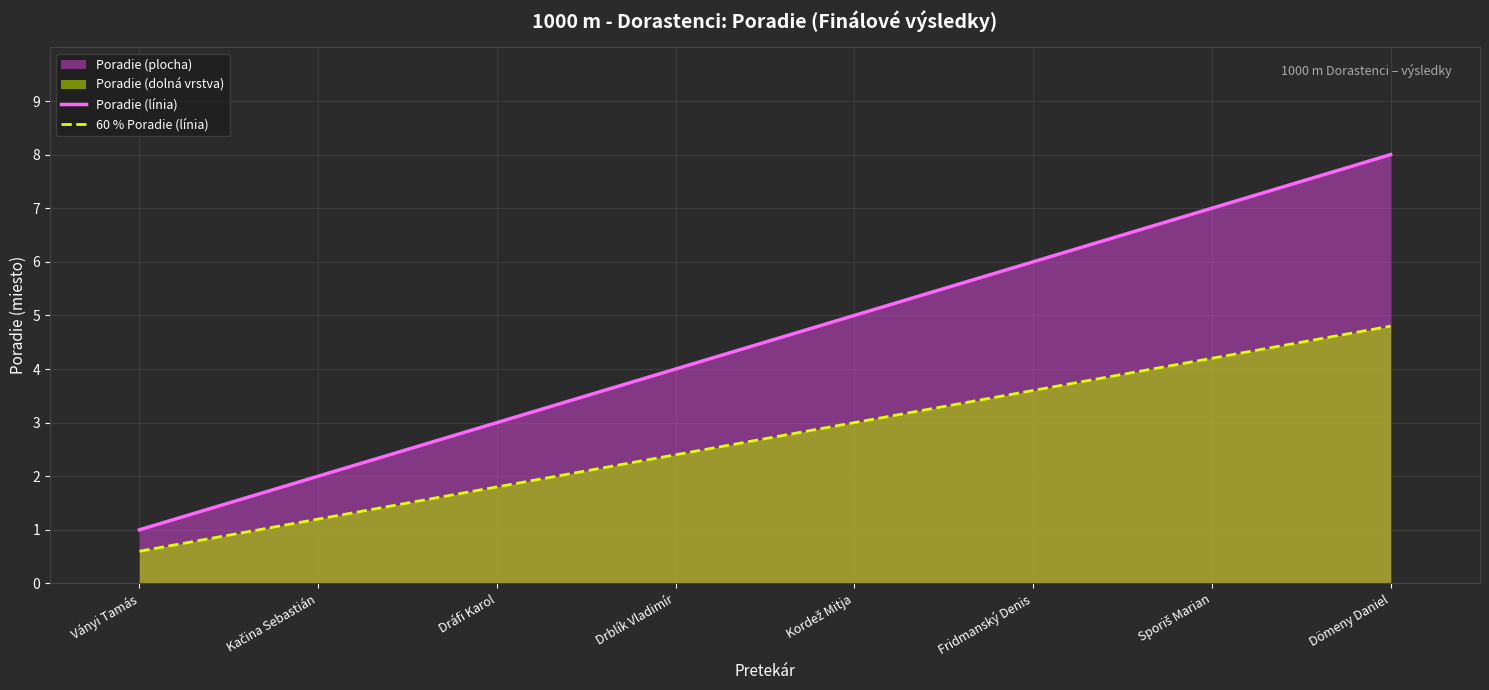

The Poradie (línia) series shows 14.1 at Dömeny Daniel. True or false?

False